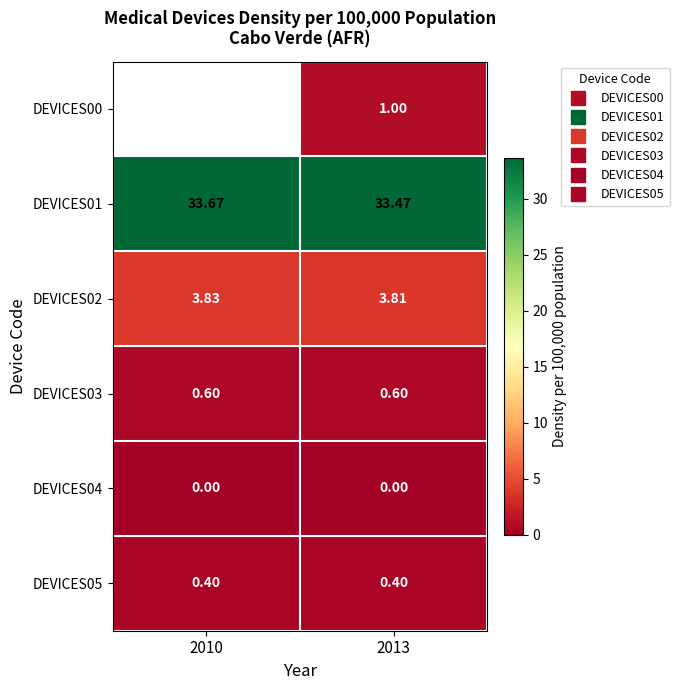

Which series changed the most between 2010 and 2013?

DEVICES01